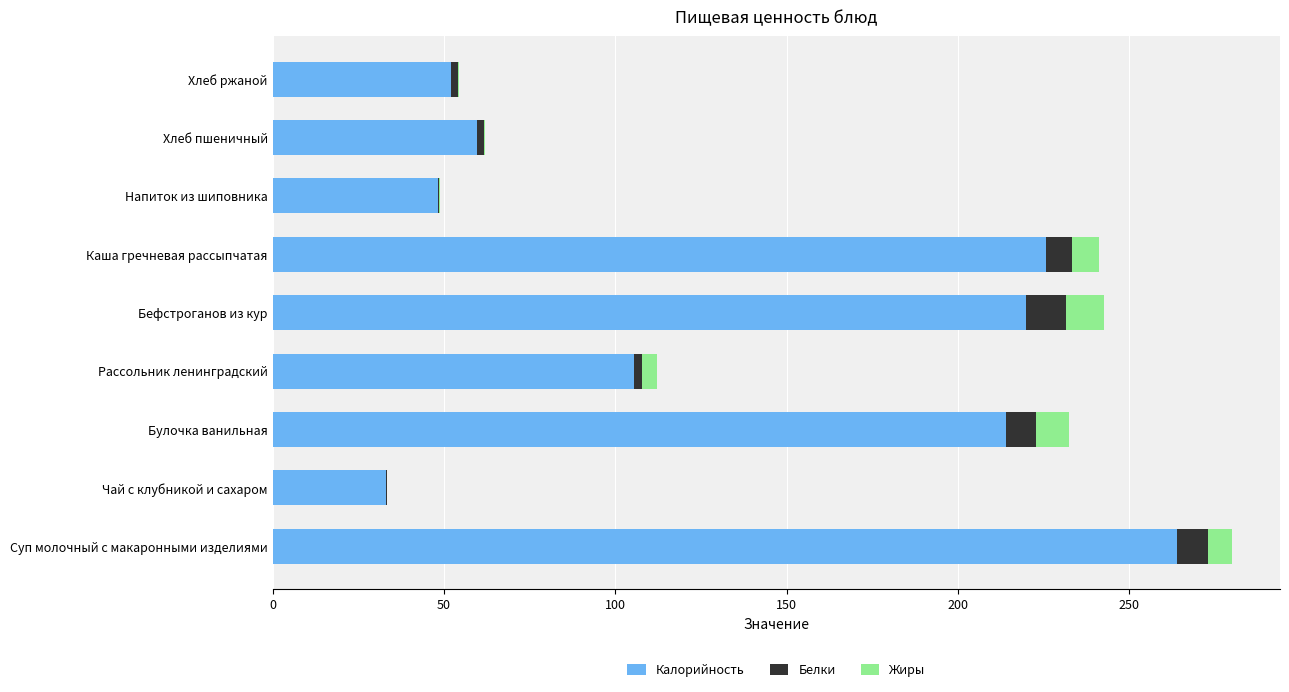

What are all the series names shown in the legend?

Калорийность, Белки, Жиры